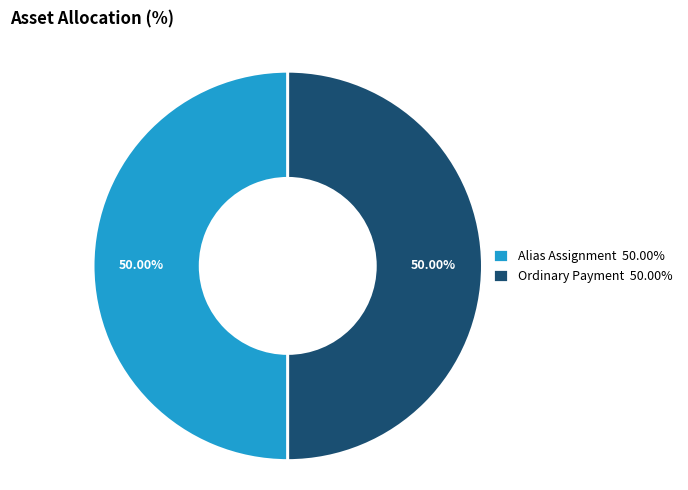

Do Alias Assignment 50.00% and Ordinary Payment 50.00% together represent more than half of the pie?

Yes